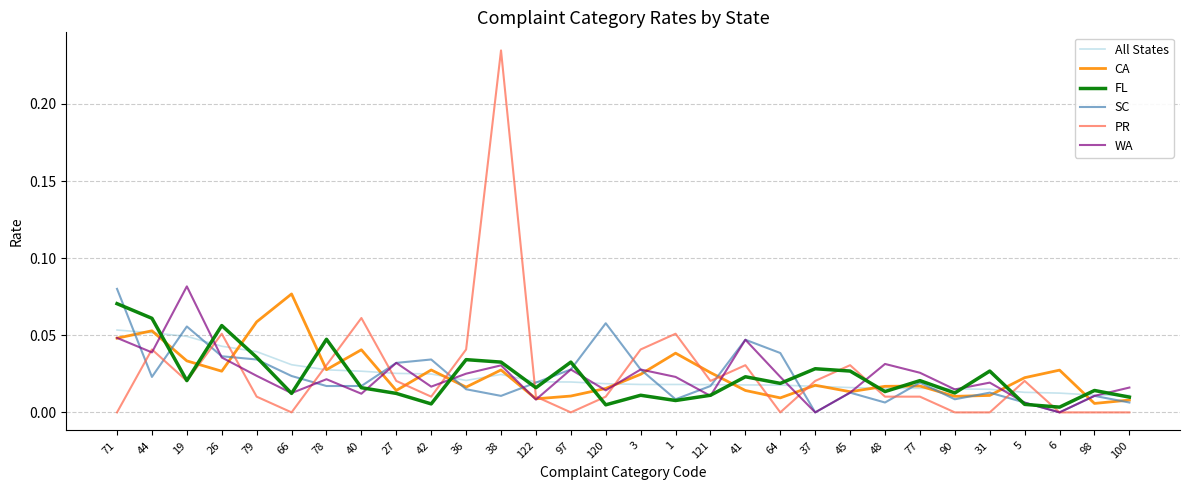

How many interior local valleys does the CA series have?

9